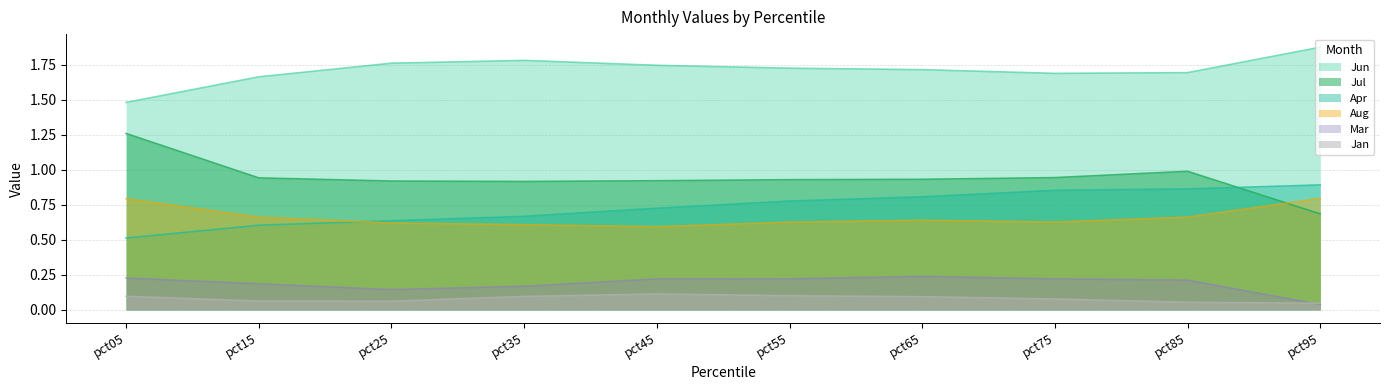

Which series has the widest spread of values?

Jul